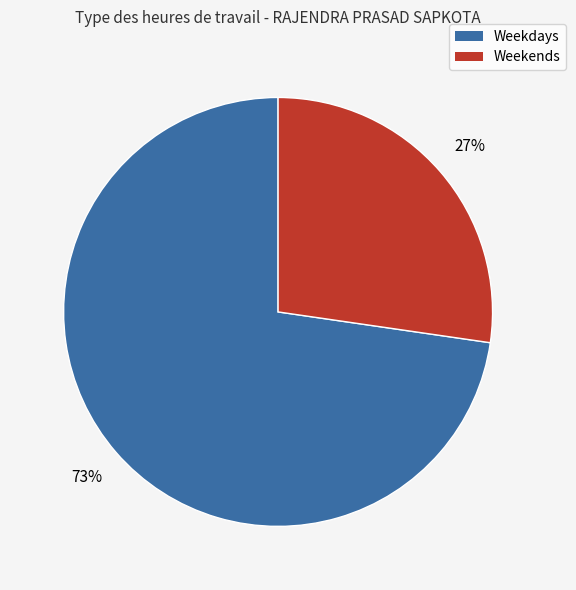

Count the number of slices in the pie.

2